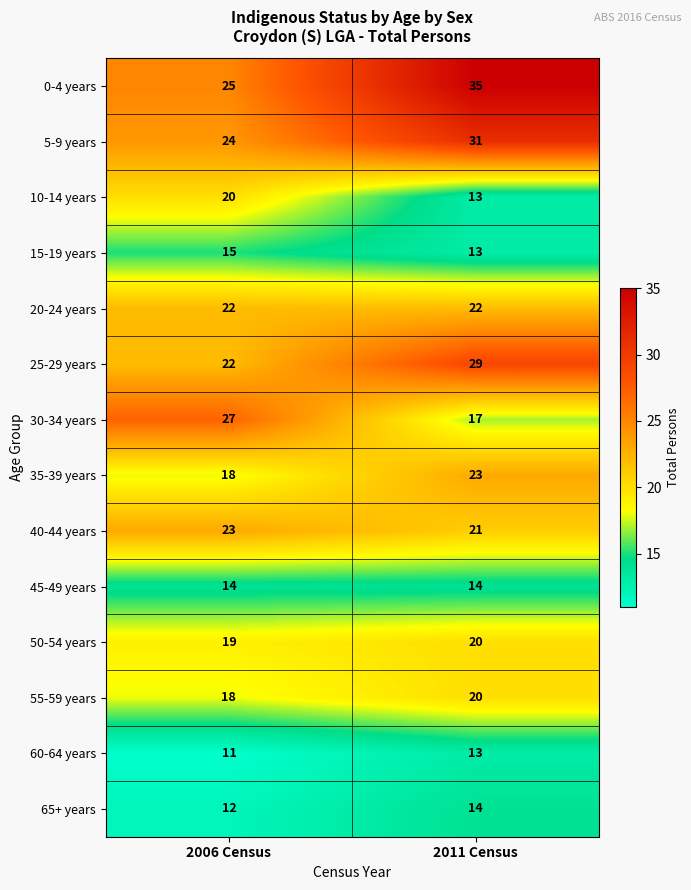

Rank the categories by 60-64 years value from highest to lowest.

2011 Census, 2006 Census